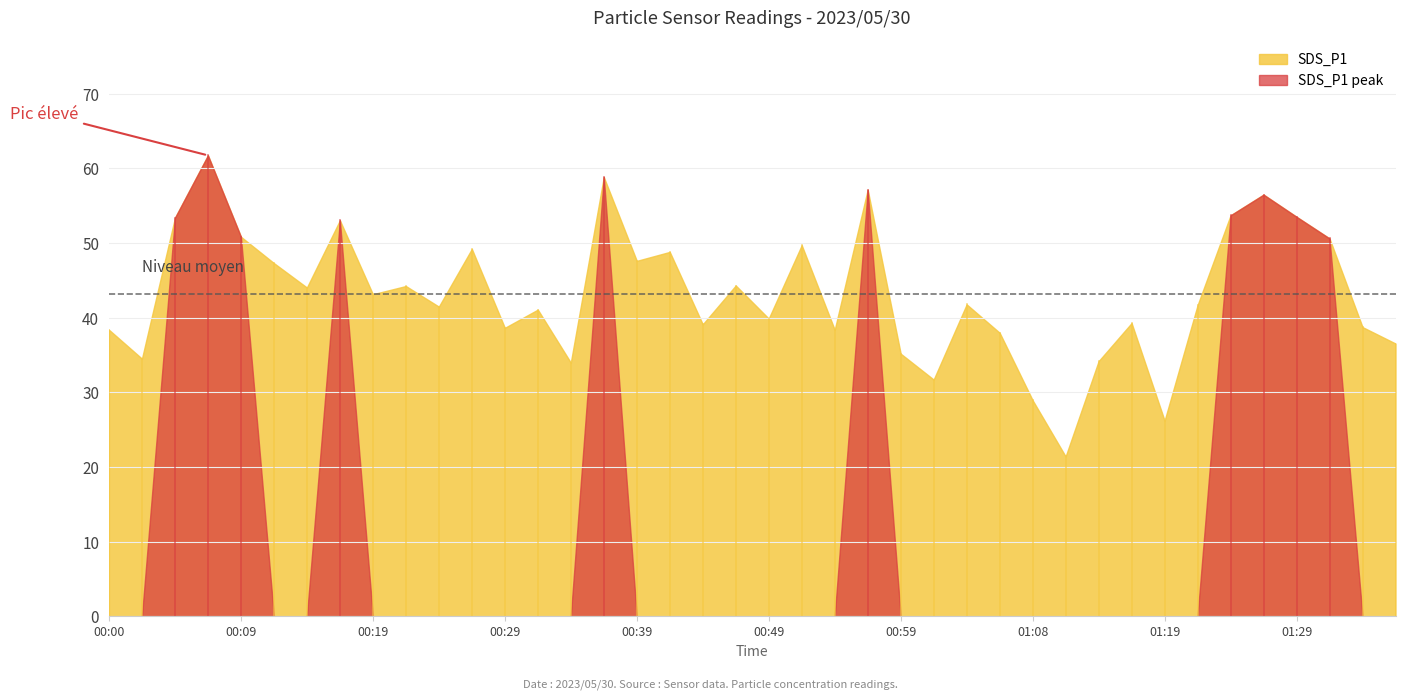

What are all the series names shown in the legend?

SDS_P1, SDS_P1 peak